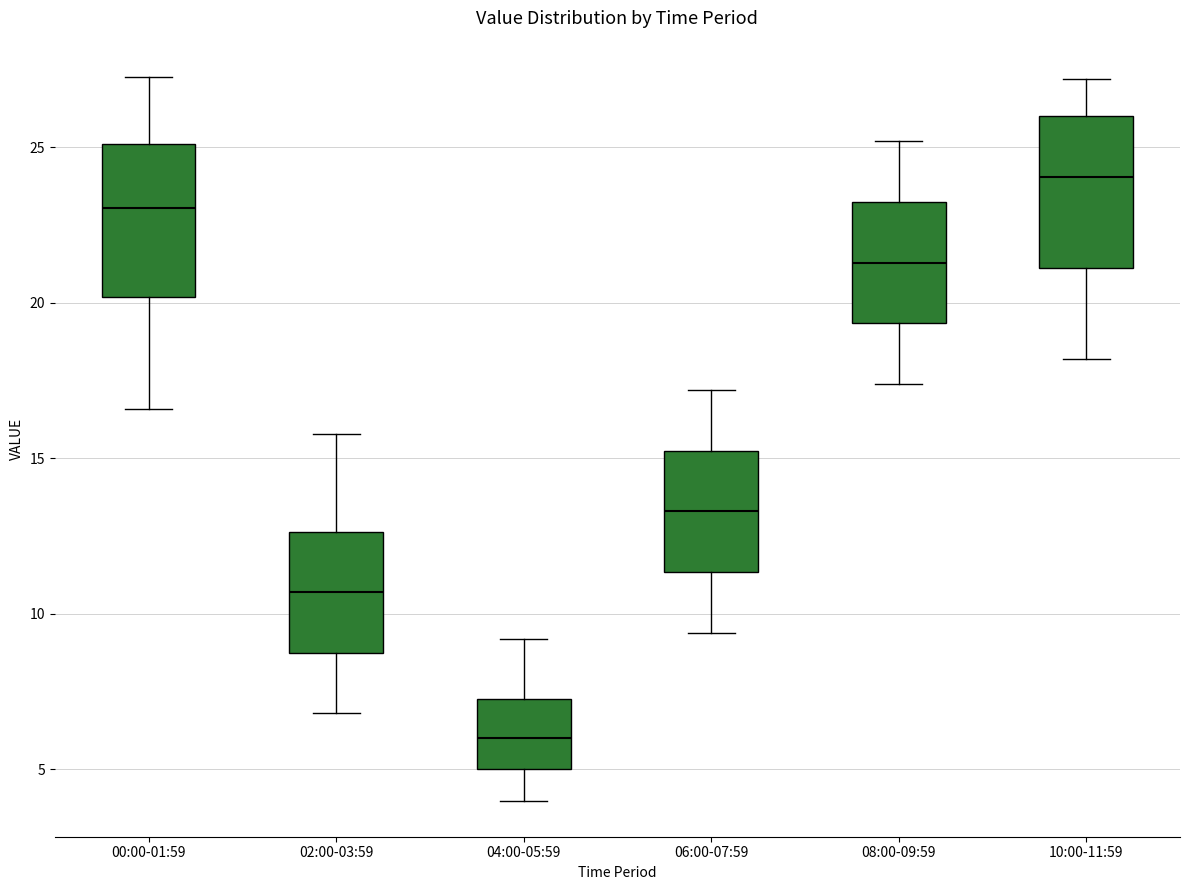

Reading left to right, read every box against the y-axis: the position of its median line, the range the box covers, and the ends of its whiskers. The values are not printed on the chart, so give them approximately, as read against the axis.

00:00-01:59: median 23.0, box 20.0 to 25.0, whiskers 16.5 to 27.5
02:00-03:59: median 10.5, box 9.0 to 12.5, whiskers 7.0 to 16.0
04:00-05:59: median 6.0, box 5.0 to 7.5, whiskers 4.0 to 9.0
06:00-07:59: median 13.5, box 11.5 to 15.5, whiskers 9.5 to 17.0
08:00-09:59: median 21.5, box 19.5 to 23.5, whiskers 17.5 to 25.0
10:00-11:59: median 24.0, box 21.0 to 26.0, whiskers 18.0 to 27.0